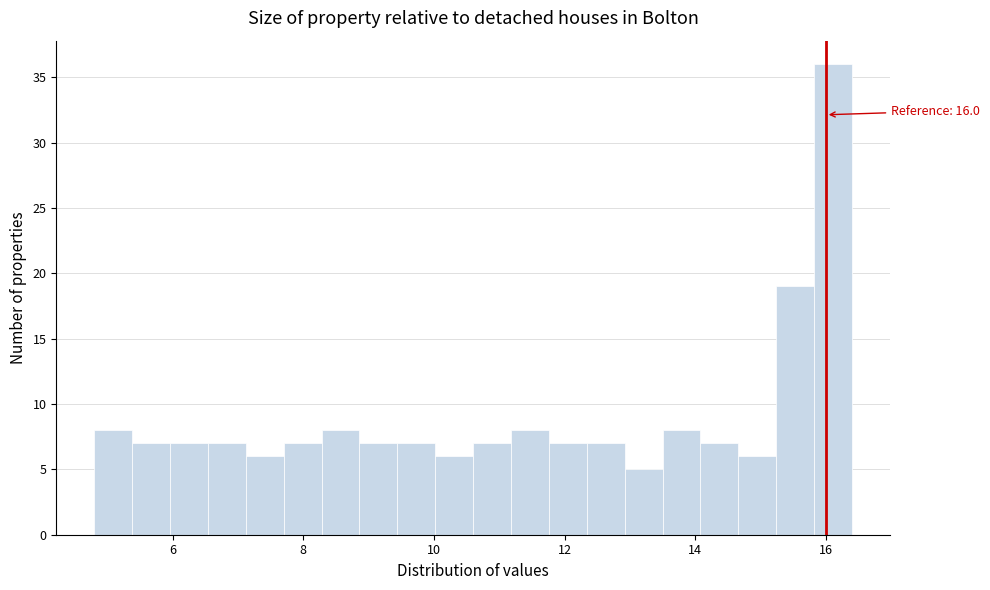

Read against the x-axis, roughly where is the centre of the tallest bar?

16.2